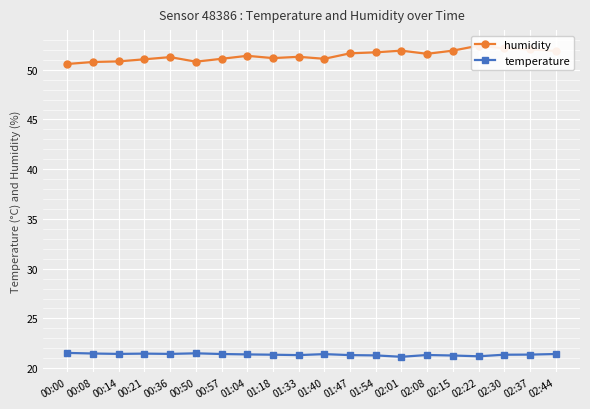

What is the average value of the humidity series?

51.4